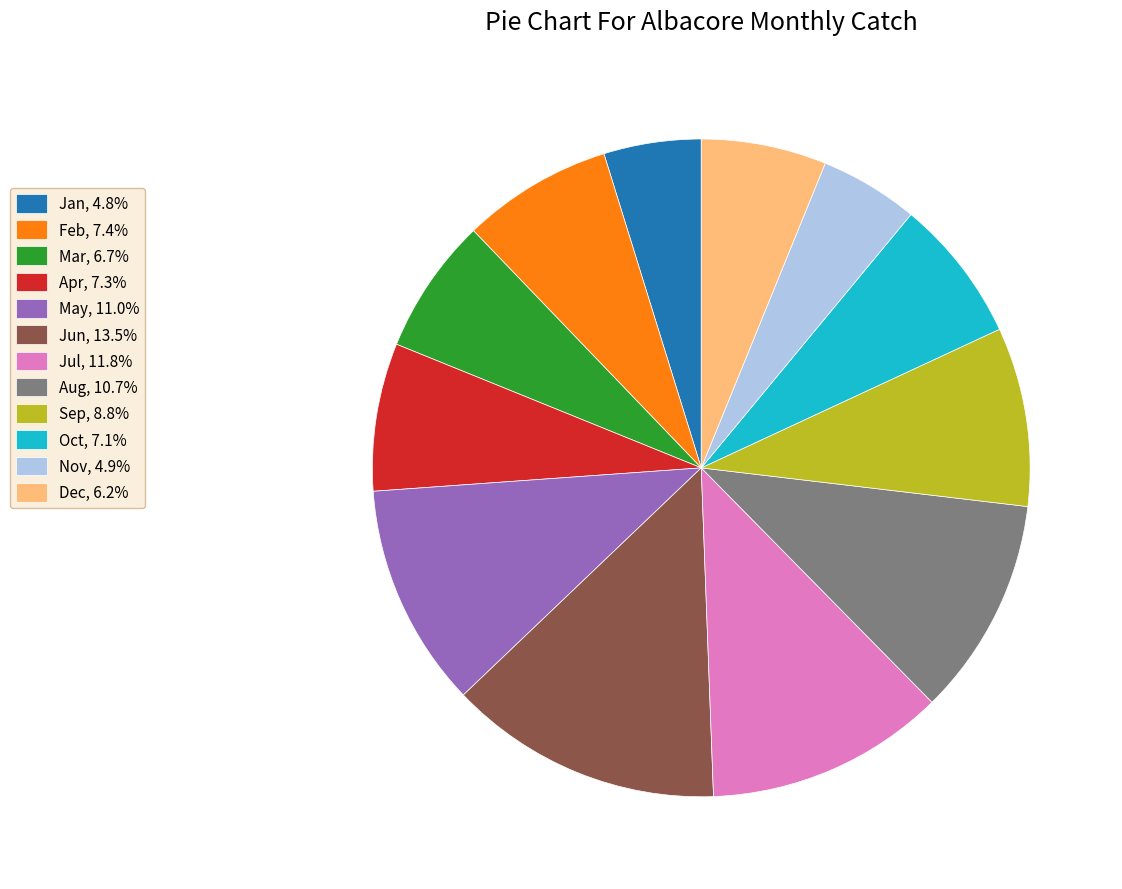

How many segments does this pie chart have?

12